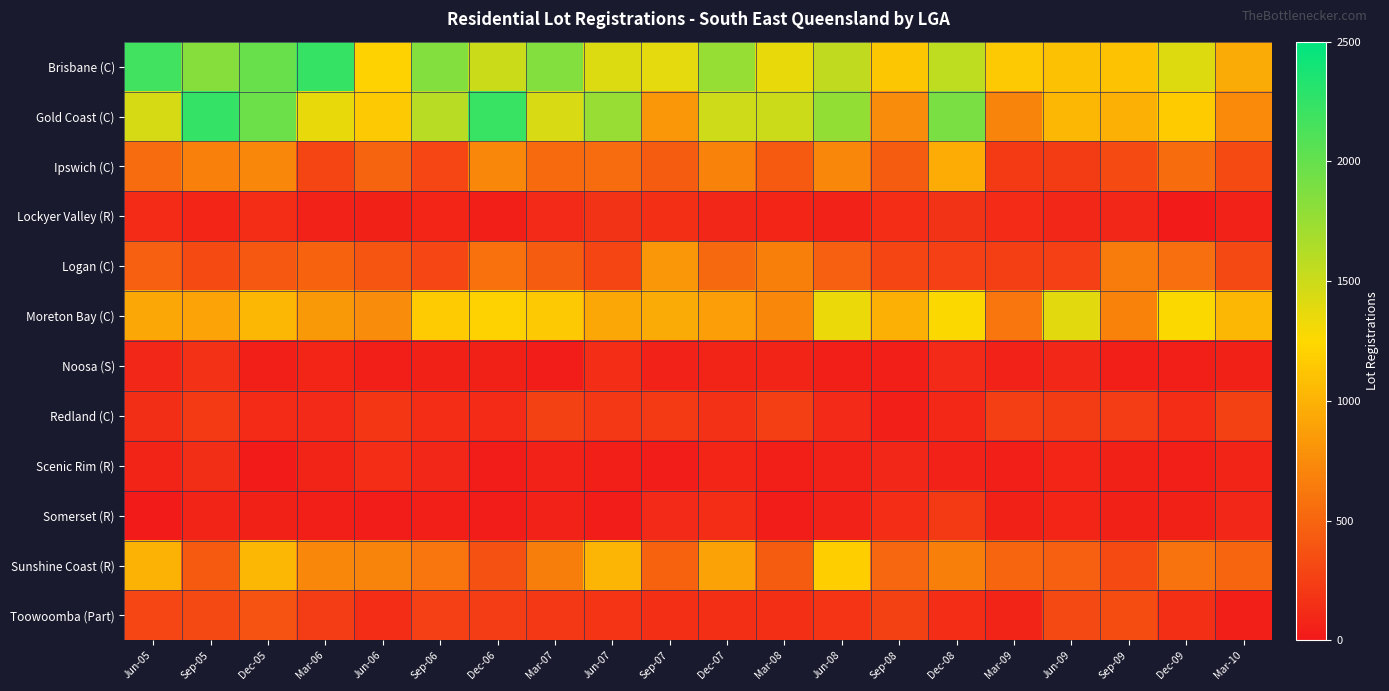

Reading right to left, what are all the values shown in this chart?

Brisbane (C): Mar-10=950	Dec-09=1407	Sep-09=1111	Jun-09=1095	Mar-09=1145	Dec-08=1566	Sep-08=1124	Jun-08=1556	Mar-08=1365	Dec-07=1759	Sep-07=1377	Jun-07=1425	Mar-07=1858	Dec-06=1510	Sep-06=1860	Jun-06=1202	Mar-06=2232	Dec-05=1989	Sep-05=1842	Jun-05=2180
Gold Coast (C): Mar-10=737	Dec-09=1163	Sep-09=983	Jun-09=1034	Mar-09=701	Dec-08=1901	Sep-08=756	Jun-08=1769	Mar-08=1495	Dec-07=1487	Sep-07=828	Jun-07=1754	Mar-07=1439	Dec-06=2224	Sep-06=1599	Jun-06=1149	Mar-06=1362	Dec-05=1970	Sep-05=2242	Jun-05=1447
Ipswich (C): Mar-10=327	Dec-09=548	Sep-09=323	Jun-09=229	Mar-09=214	Dec-08=963	Sep-08=447	Jun-08=716	Mar-08=425	Dec-07=689	Sep-07=443	Jun-07=538	Mar-07=532	Dec-06=724	Sep-06=293	Jun-06=495	Mar-06=292	Dec-05=716	Sep-05=683	Jun-05=544
Lockyer Valley (R): Mar-10=64	Dec-09=12	Sep-09=88	Jun-09=93	Mar-09=119	Dec-08=175	Sep-08=133	Jun-08=67	Mar-08=79	Dec-07=88	Sep-07=156	Jun-07=174	Mar-07=108	Dec-06=35	Sep-06=87	Jun-06=55	Mar-06=64	Dec-05=130	Sep-05=80	Jun-05=124
Logan (C): Mar-10=314	Dec-09=564	Sep-09=651	Jun-09=254	Mar-09=245	Dec-08=258	Sep-08=291	Jun-08=468	Mar-08=670	Dec-07=518	Sep-07=828	Jun-07=289	Mar-07=442	Dec-06=584	Sep-06=294	Jun-06=382	Mar-06=481	Dec-05=402	Sep-05=324	Jun-05=459
Moreton Bay (C): Mar-10=1028	Dec-09=1263	Sep-09=689	Jun-09=1389	Mar-09=609	Dec-08=1267	Sep-08=980	Jun-08=1339	Mar-08=718	Dec-07=873	Sep-07=950	Jun-07=929	Mar-07=1145	Dec-06=1206	Sep-06=1154	Jun-06=756	Mar-06=831	Dec-05=1032	Sep-05=907	Jun-05=933
Noosa (S): Mar-10=49	Dec-09=39	Sep-09=44	Jun-09=97	Mar-09=61	Dec-08=110	Sep-08=47	Jun-08=47	Mar-08=74	Dec-07=72	Sep-07=66	Jun-07=131	Mar-07=21	Dec-06=57	Sep-06=51	Jun-06=34	Mar-06=79	Dec-05=40	Sep-05=159	Jun-05=96
Redland (C): Mar-10=265	Dec-09=133	Sep-09=242	Jun-09=225	Mar-09=246	Dec-08=99	Sep-08=31	Jun-08=113	Mar-08=247	Dec-07=164	Sep-07=221	Jun-07=196	Mar-07=267	Dec-06=122	Sep-06=129	Jun-06=187	Mar-06=112	Dec-05=126	Sep-05=214	Jun-05=139
Scenic Rim (R): Mar-10=77	Dec-09=45	Sep-09=55	Jun-09=81	Mar-09=35	Dec-08=67	Sep-08=97	Jun-08=62	Mar-08=31	Dec-07=80	Sep-07=27	Jun-07=42	Mar-07=63	Dec-06=26	Sep-06=92	Jun-06=127	Mar-06=71	Dec-05=19	Sep-05=140	Jun-05=78
Somerset (R): Mar-10=97	Dec-09=54	Sep-09=50	Jun-09=83	Mar-09=52	Dec-08=208	Sep-08=129	Jun-08=60	Mar-08=21	Dec-07=136	Sep-07=108	Jun-07=21	Mar-07=59	Dec-06=26	Sep-06=34	Jun-06=26	Mar-06=36	Dec-05=52	Sep-05=70	Jun-05=15
Sunshine Coast (R): Mar-10=503	Dec-09=591	Sep-09=331	Jun-09=465	Mar-09=507	Dec-08=670	Sep-08=509	Jun-08=1189	Mar-08=448	Dec-07=891	Sep-07=485	Jun-07=1022	Mar-07=659	Dec-06=371	Sep-06=608	Jun-06=697	Mar-06=720	Dec-05=1027	Sep-05=420	Jun-05=1004
Toowoomba (Part): Mar-10=46	Dec-09=154	Sep-09=337	Jun-09=322	Mar-09=70	Dec-08=136	Sep-08=265	Jun-08=176	Mar-08=153	Dec-07=149	Sep-07=148	Jun-07=184	Mar-07=200	Dec-06=235	Sep-06=260	Jun-06=128	Mar-06=243	Dec-05=374	Sep-05=316	Jun-05=294